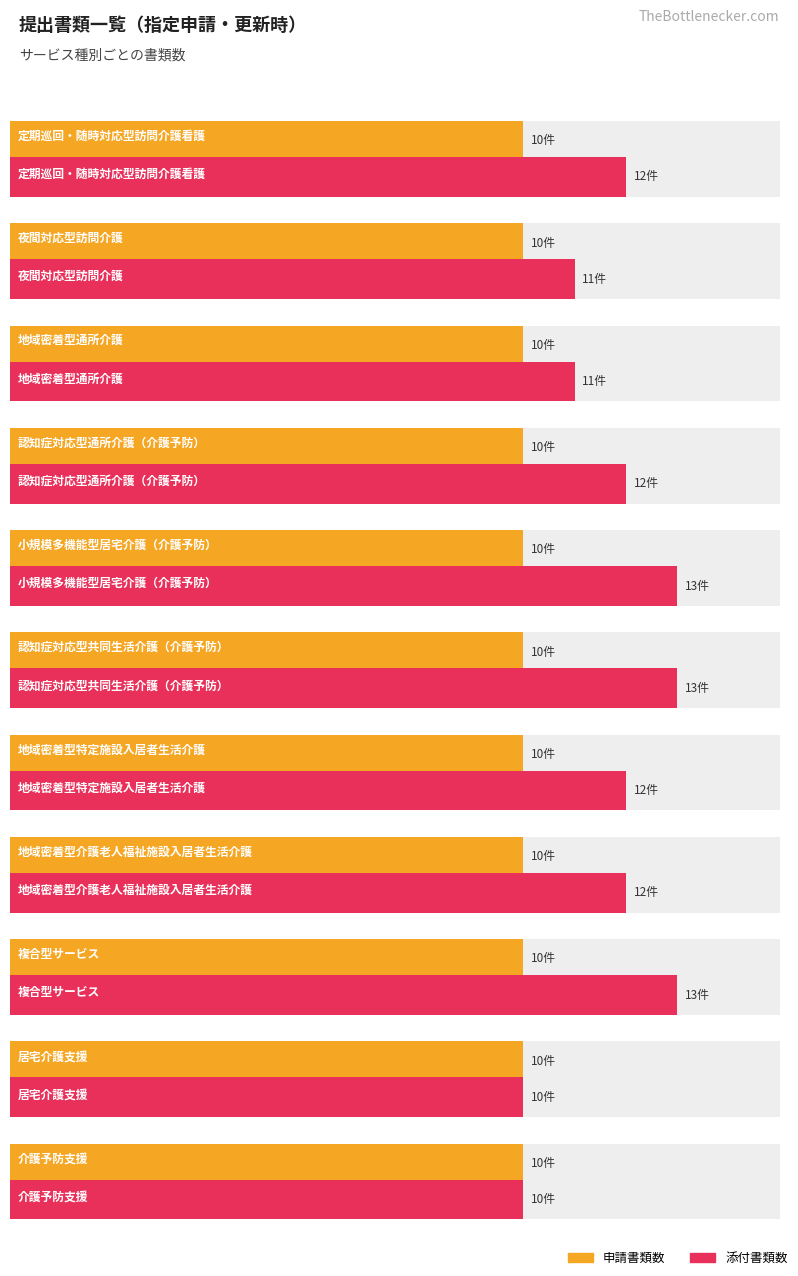

What is the total value across all series at 1?

21